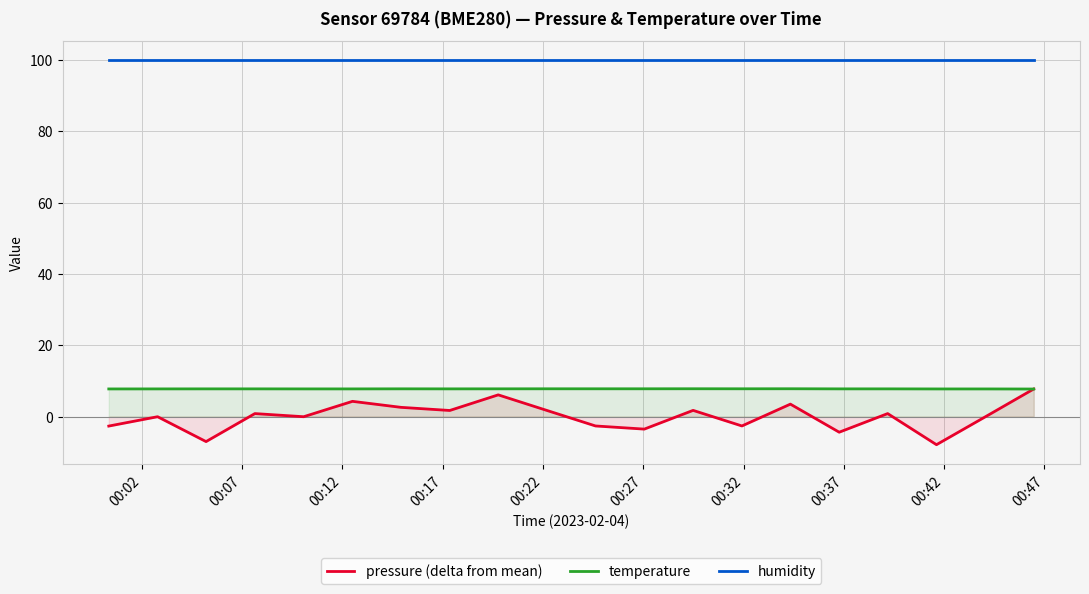

What are all the series names shown in the legend?

pressure (delta from mean), temperature, humidity